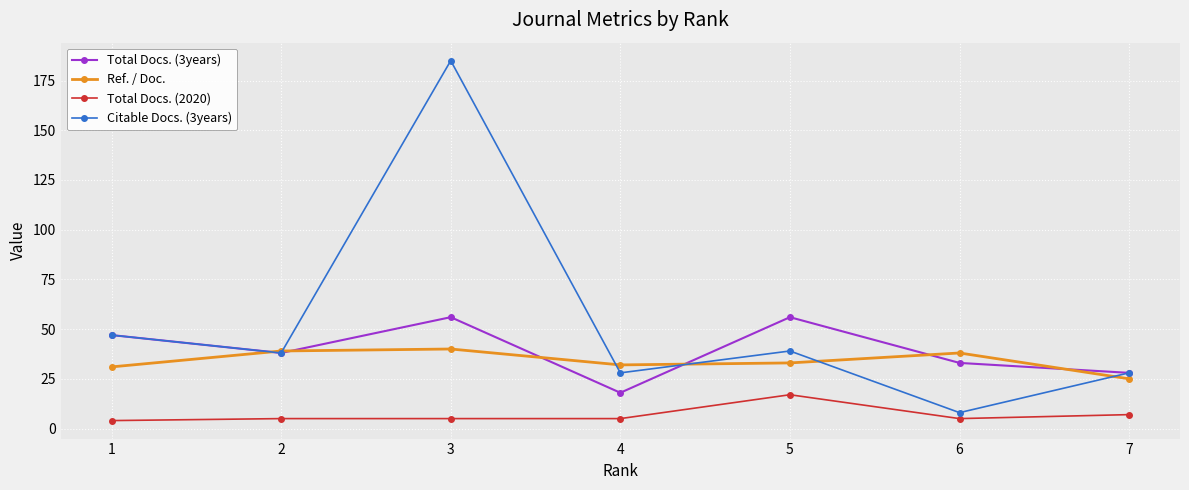

True or false: Ref. / Doc. has more than 2 points higher than both neighbors.

False